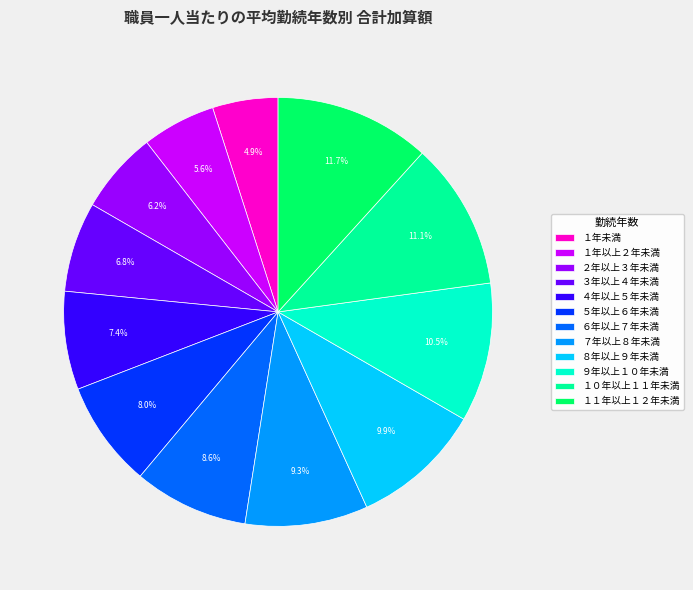

Between １１年以上１２年未満 and ６年以上７年未満, which is larger?

１１年以上１２年未満